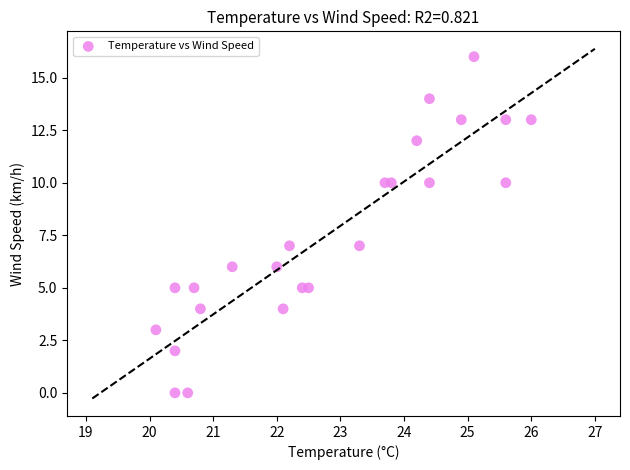

What is the range of Y values (max minus min)?

16